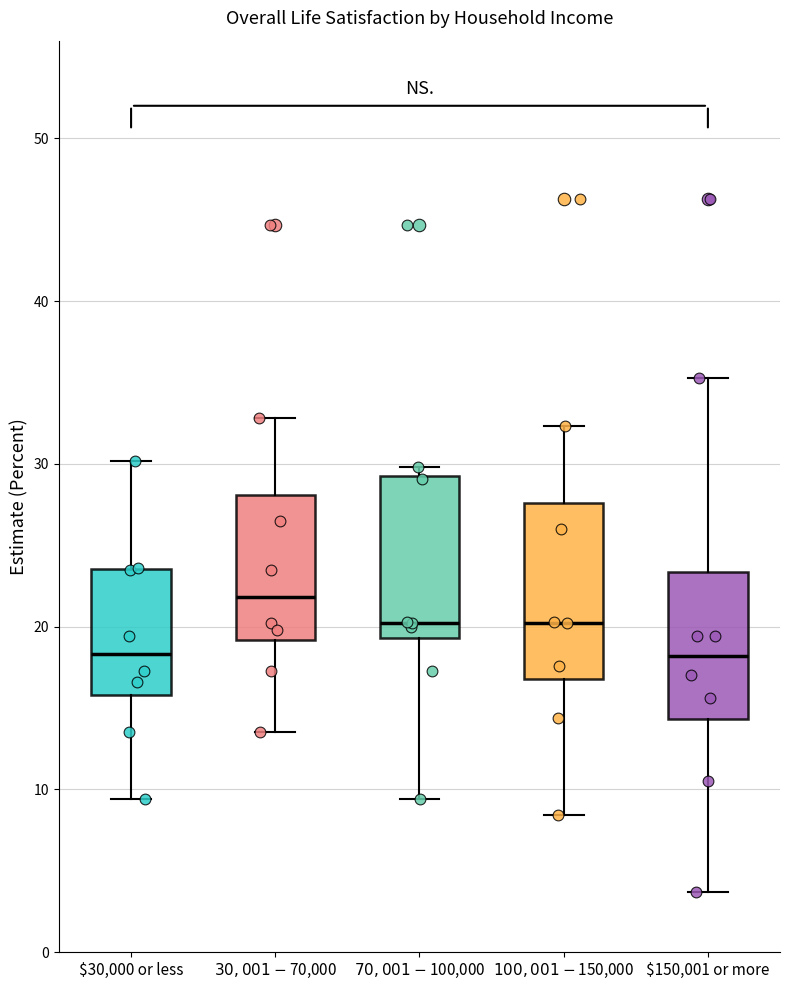

Reading left to right, transcribe this box plot: for each box, give where its median line is, the range the box spans, and where its two whiskers end, as read against the y-axis. The values are not printed on the chart, so give them approximately, as read against the axis.

$30,000 or less: median 18, box 16 to 24, whiskers 9 to 30
$30,001-$70,000: median 22, box 19 to 28, whiskers 14 to 33
$70,001-$100,000: median 20, box 19 to 29, whiskers 9 to 30
$100,001-$150,000: median 20, box 17 to 28, whiskers 8 to 32
$150,001 or more: median 18, box 14 to 23, whiskers 4 to 35